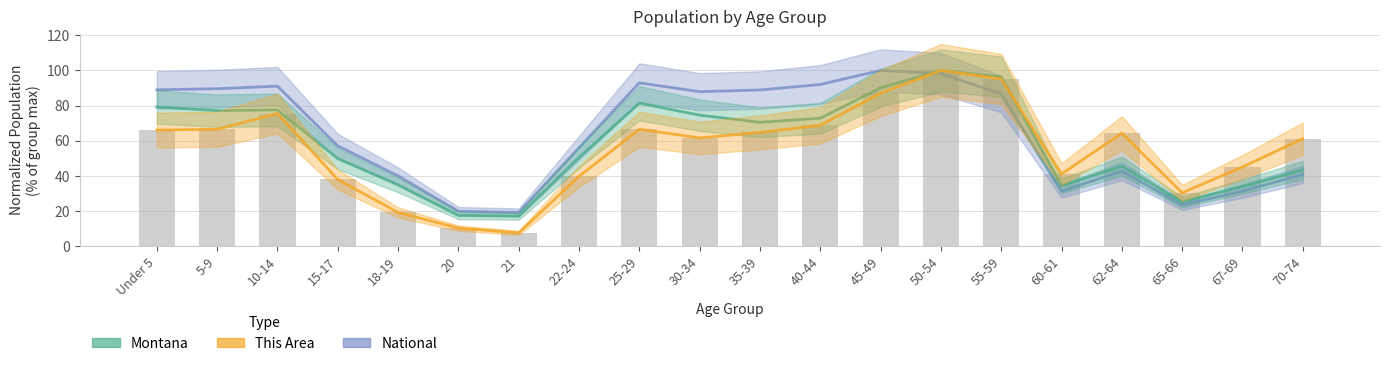

What position from the right is Under 5?

20